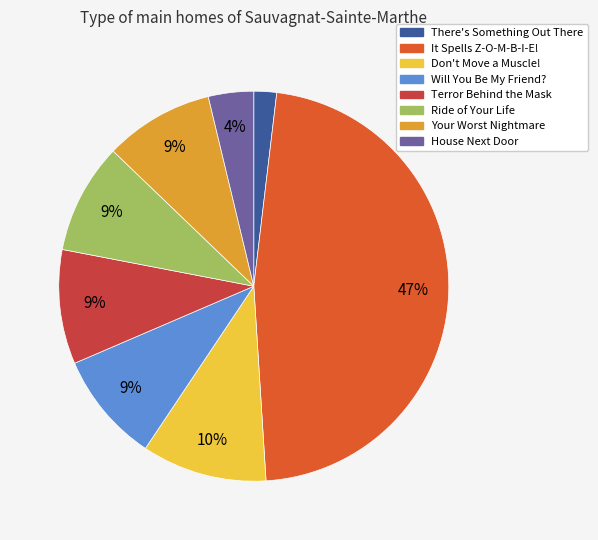

Which category has the smallest portion of the pie?

There's Something Out There